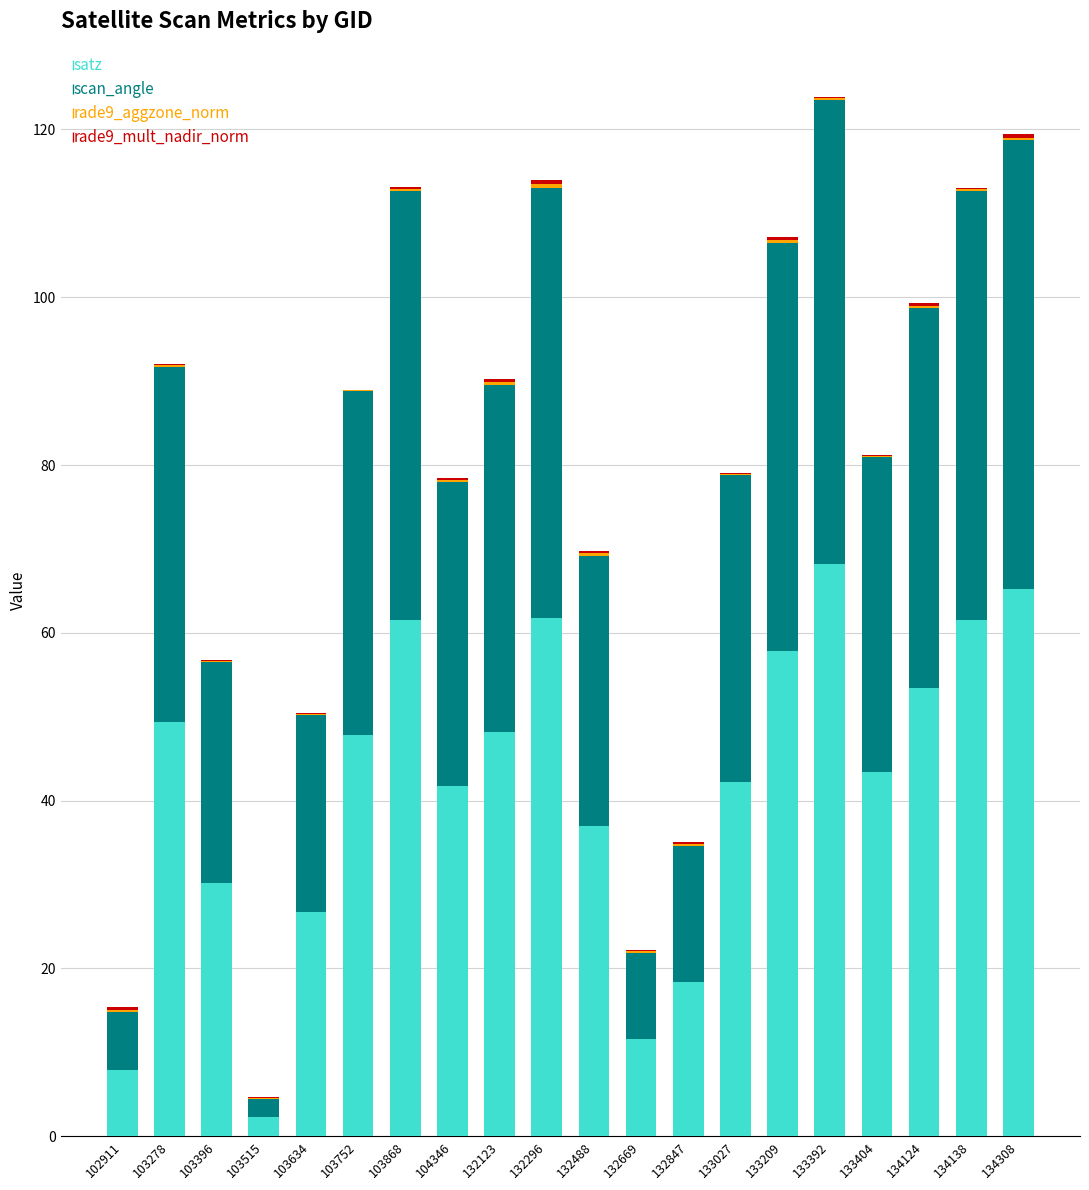

True or false: satz has a value of 88.5 at 133209.

False